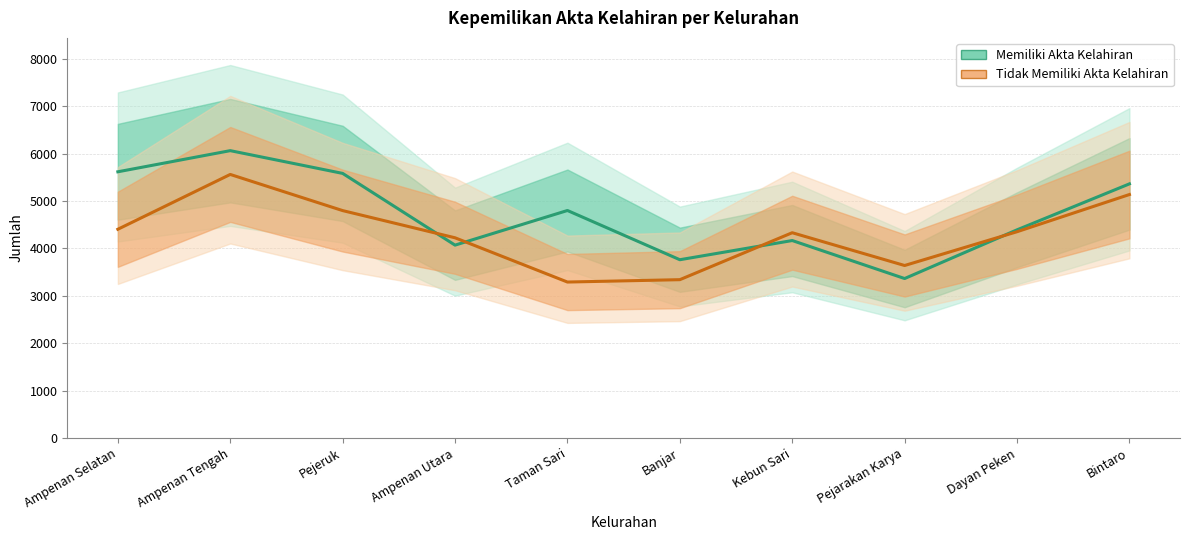

What is the total value across all series at Pejeruk?

10385